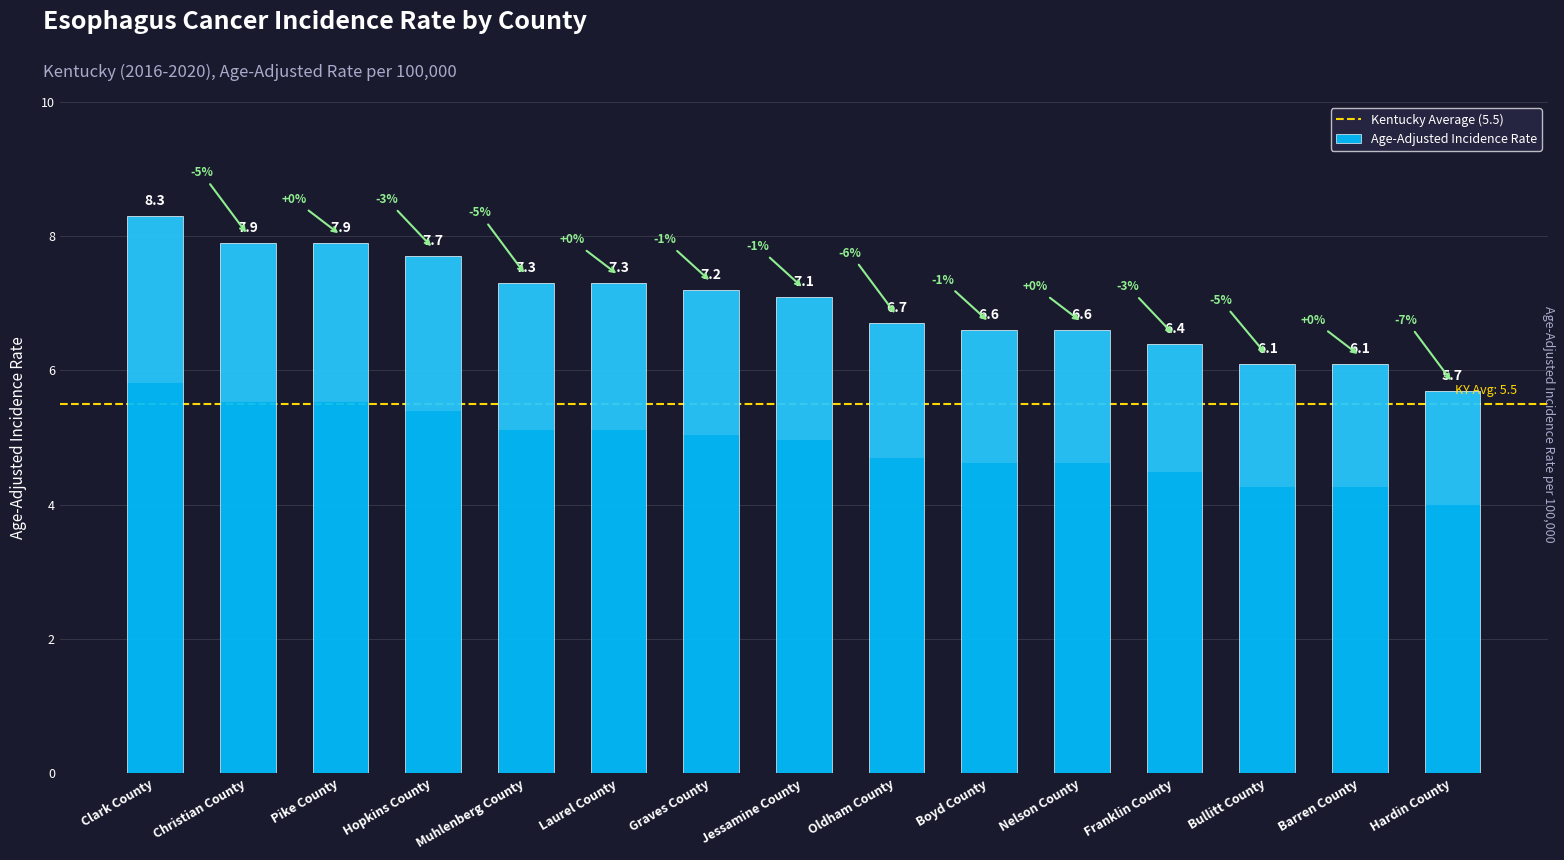

What is the difference between the second highest and second lowest values?

1.8